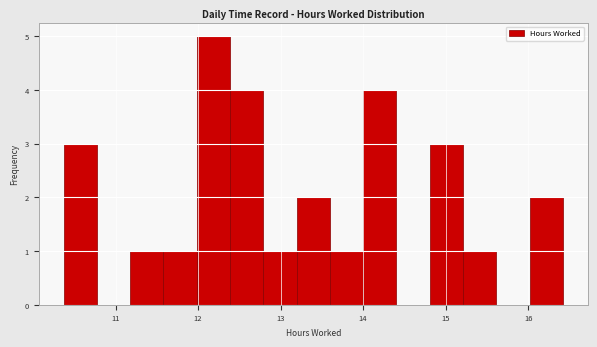

Which range on the x-axis has the tallest bar?

12.0 to 12.4